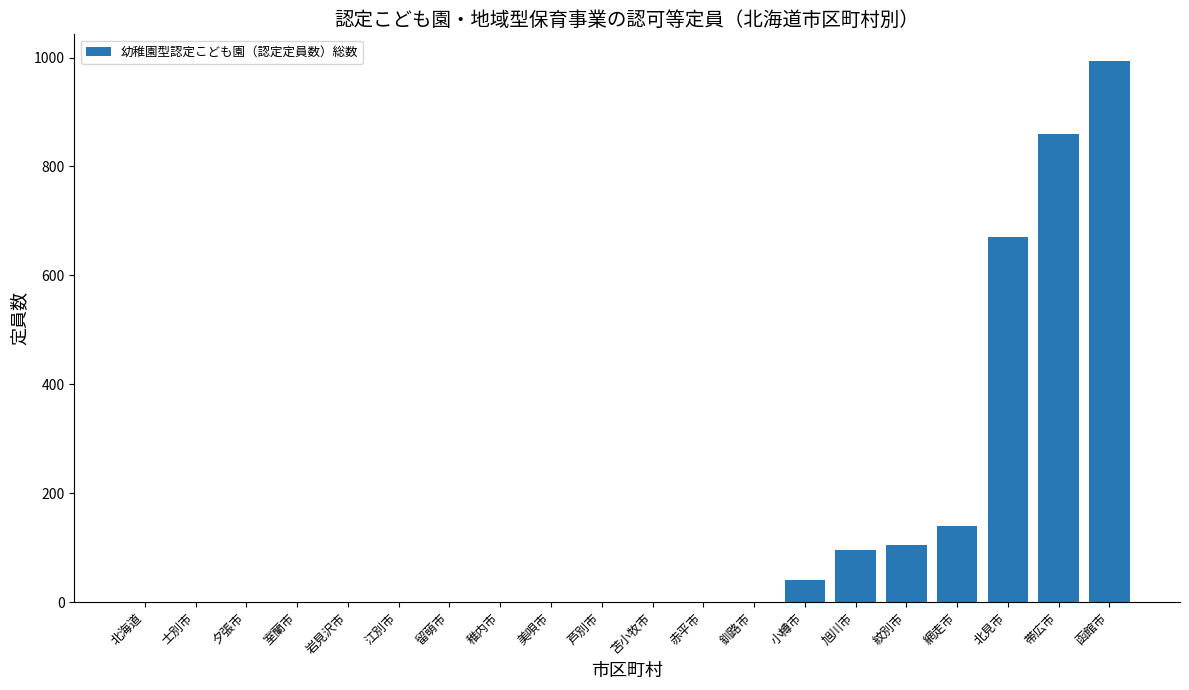

Which label corresponds to the largest value in the chart?

函館市